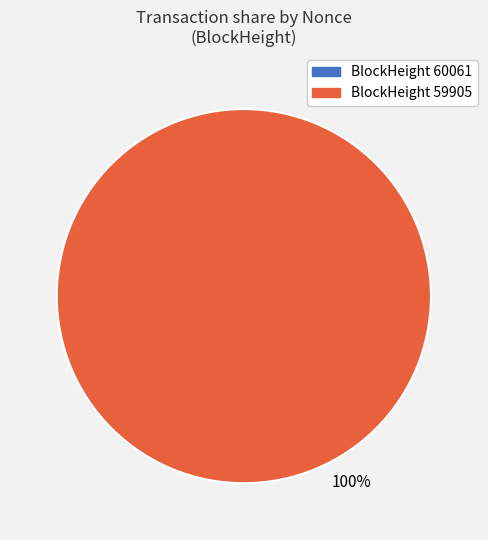

Combined, what portion of the pie is 60061 and 59905?

100.0%